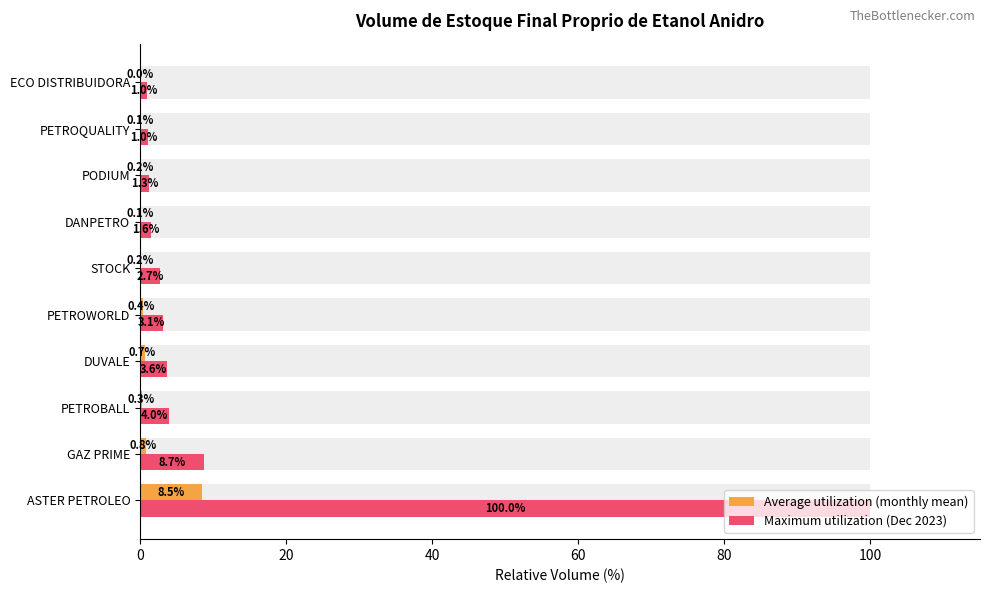

Which series has the largest range (max minus min)?

Maximum utilization (Dec 2023)